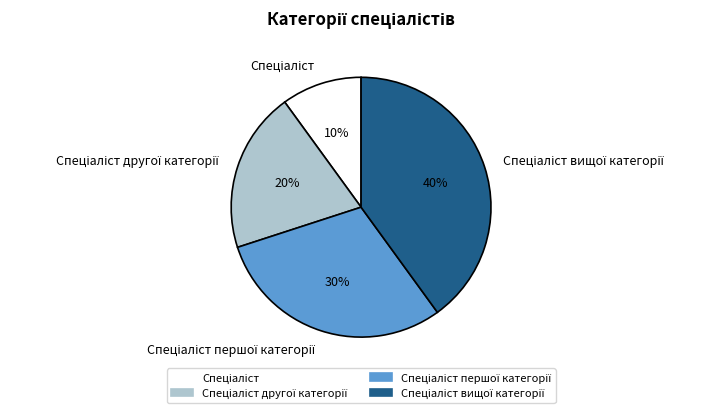

To the nearest percent, what is the average slice percentage?

25%